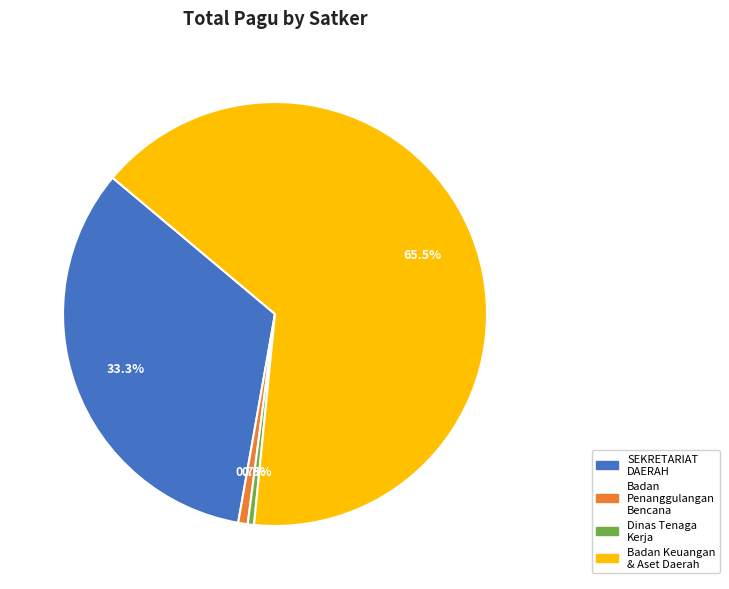

To the nearest percent, what is the difference between the largest and smallest slice percentages?

65%